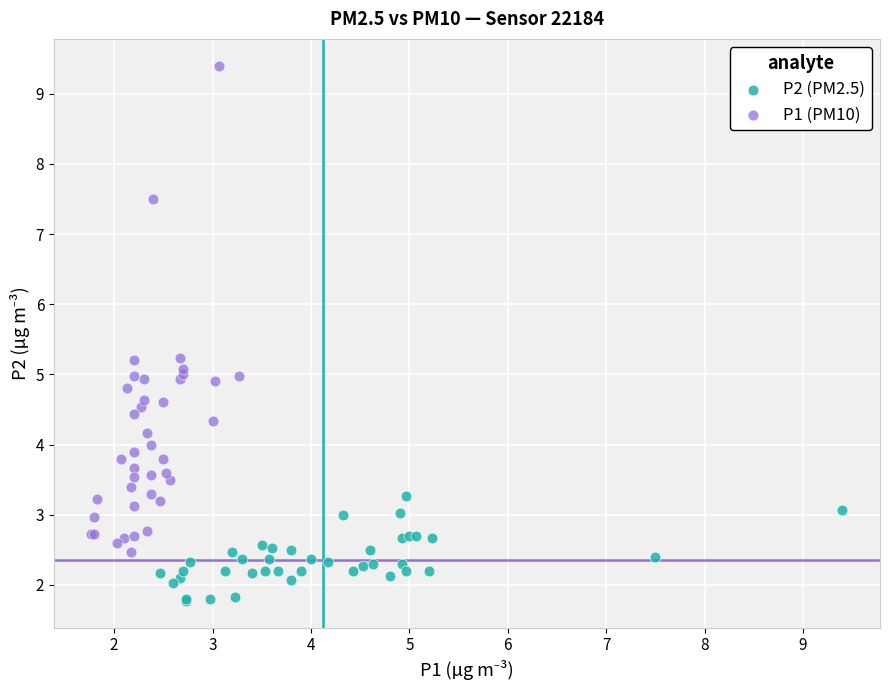

Which series contains the lowest Y value?

P2 (PM2.5)